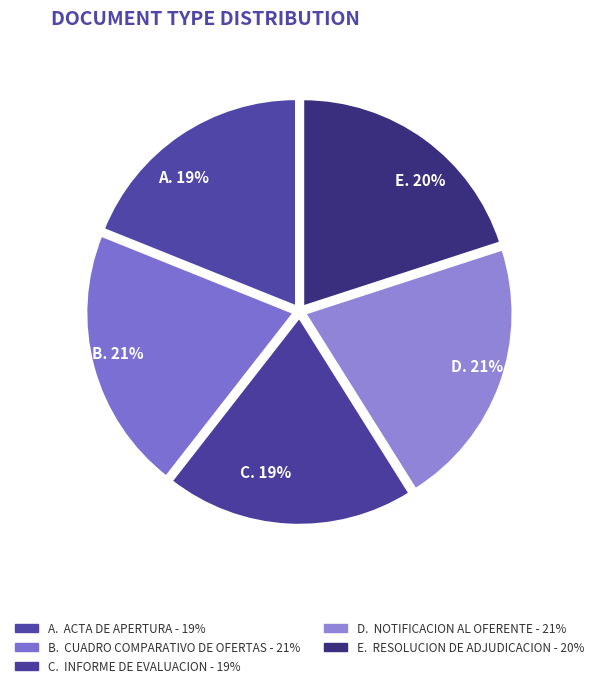

What is the ratio of the value at Notificacion al Oferente to the value at Resolucion de Adjudicacion?

1.1